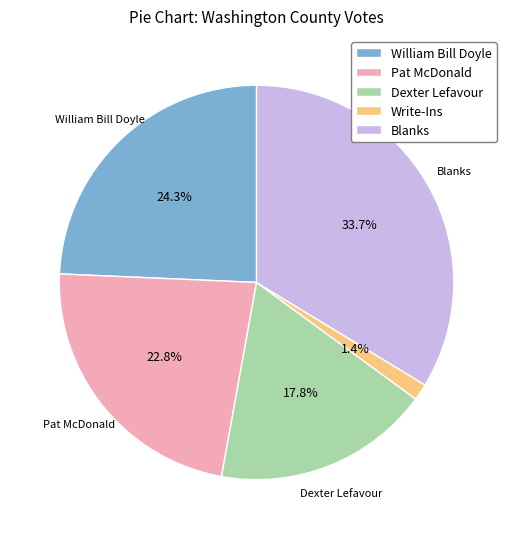

Which has a higher value, Dexter Lefavour or Blanks?

Blanks